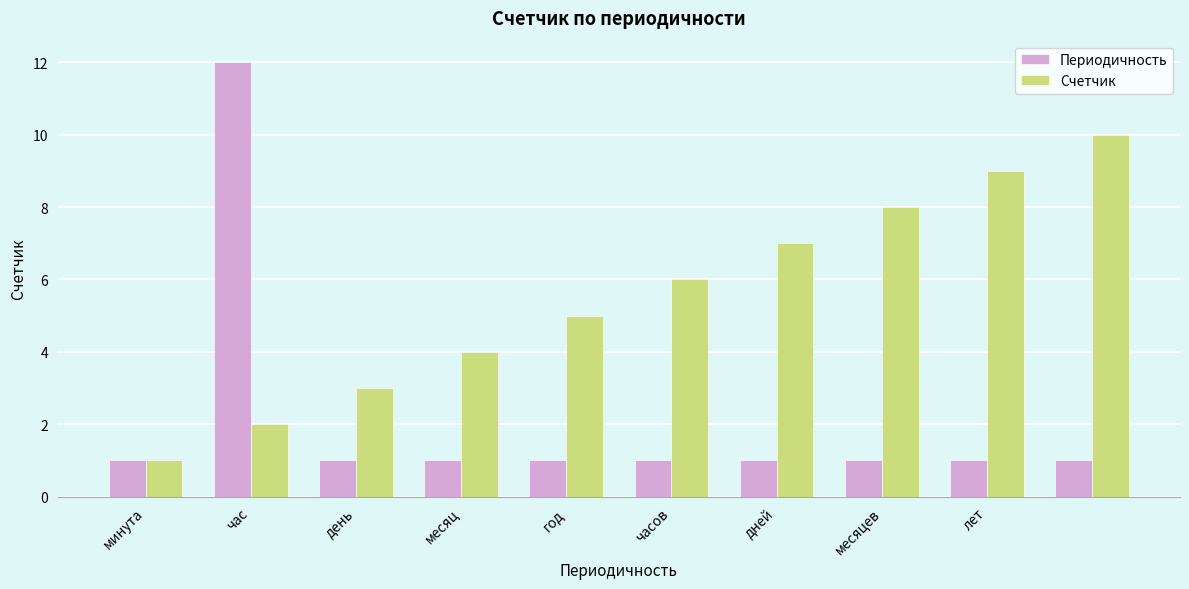

Count the number of categories in the chart.

10